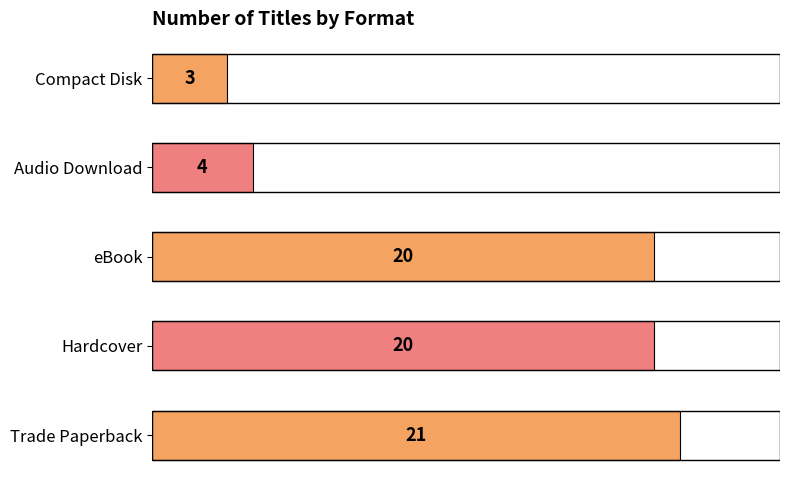

How many data points does each series have?

5